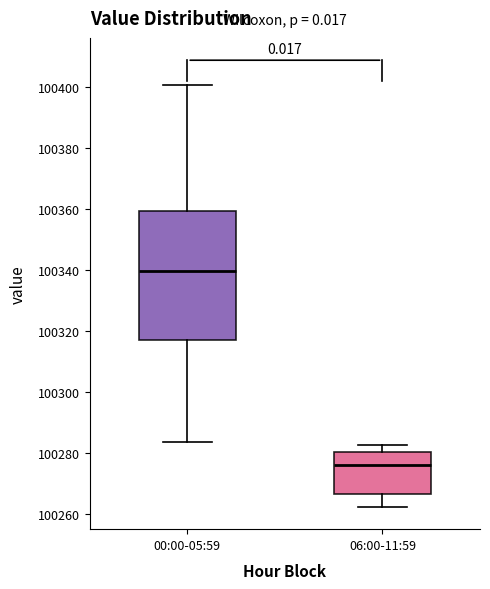

Reading left to right, read every box against the y-axis: the position of its median line, the range the box covers, and the ends of its whiskers. The values are not printed on the chart, so give them approximately, as read against the axis.

00:00-05:59: median 100340, box 100318 to 100360, whiskers 100284 to 100400
06:00-11:59: median 100276, box 100266 to 100280, whiskers 100262 to 100282